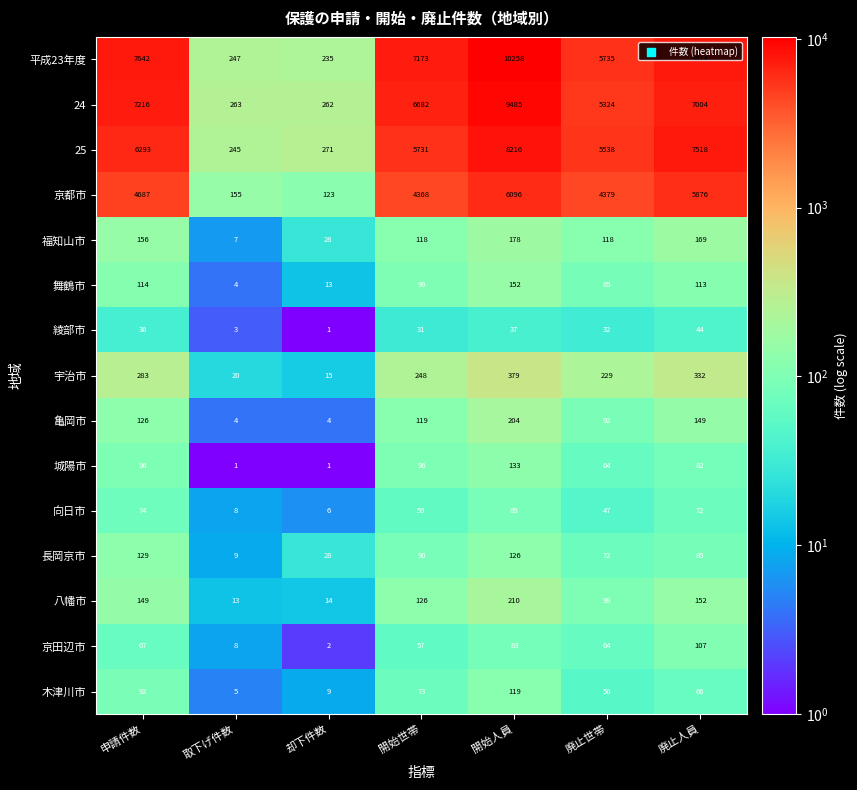

The value of 京都市 at 申請件数 is 4687. True or false?

True